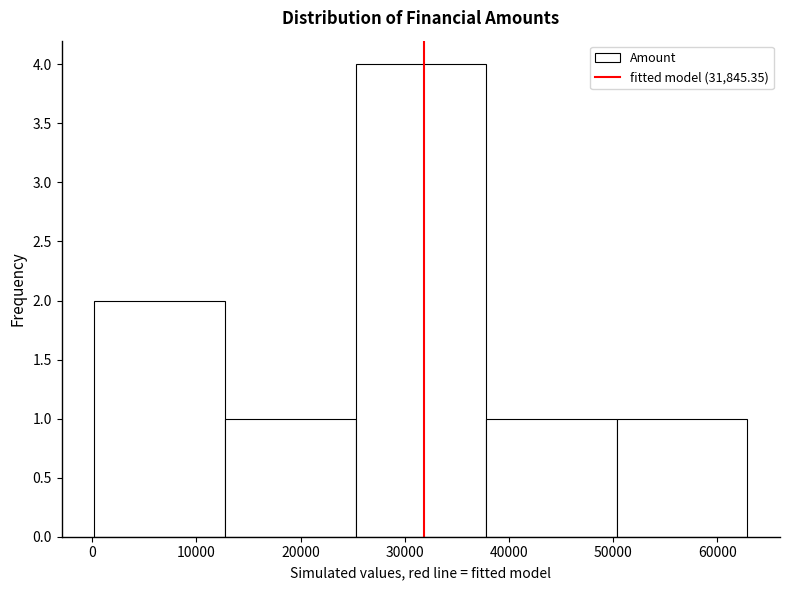

Which range on the x-axis has the tallest bar?

25000 to 38000